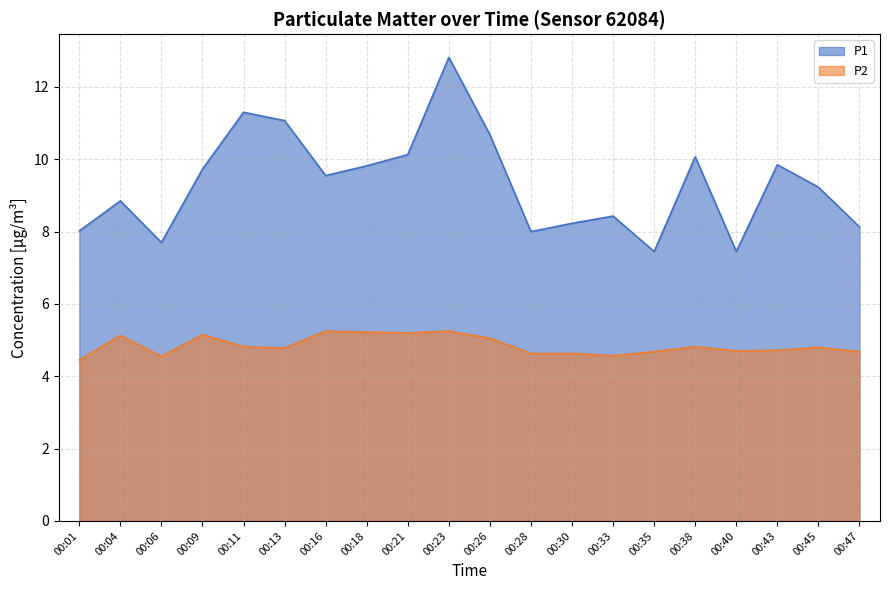

What is the sum of all P2 values?

97.1